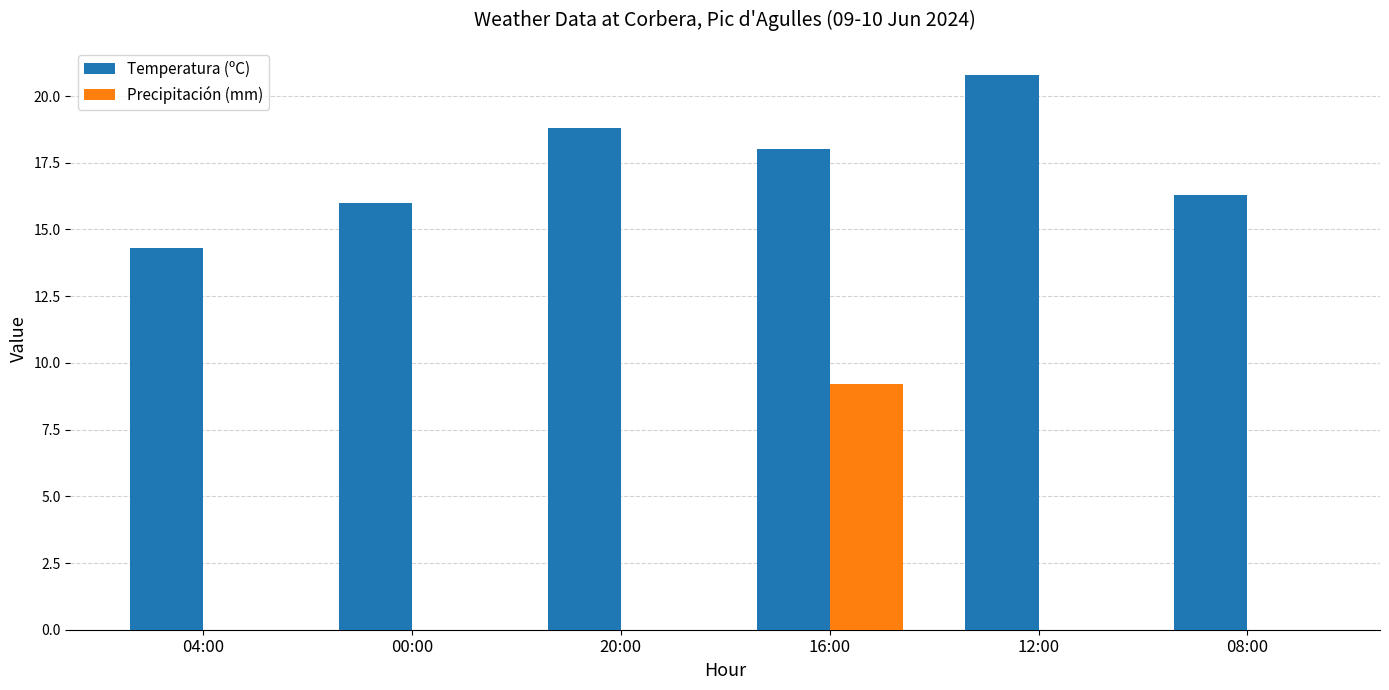

At which category is the sum across all series the highest?

16:00